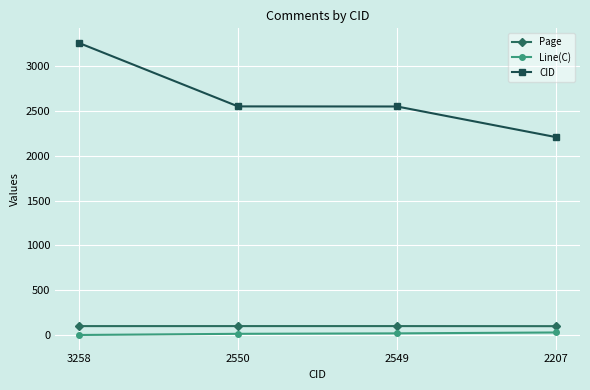

How many Page values are between 99 and 100?

3